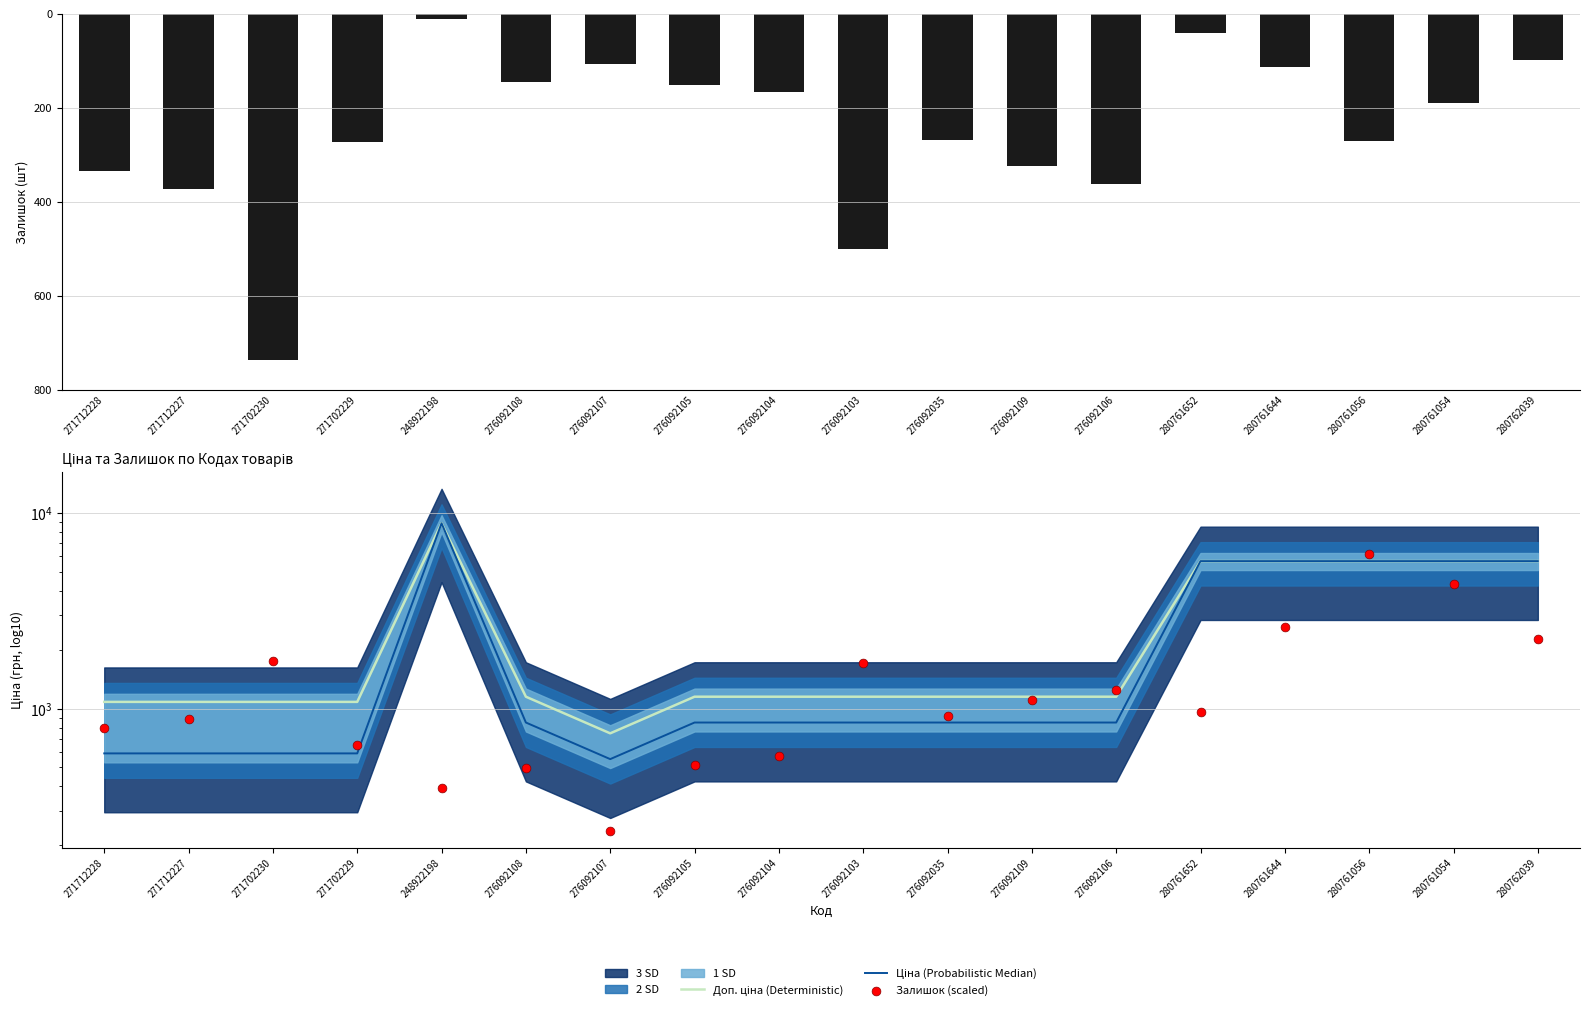

At which category is the sum across all series the highest?

248922198